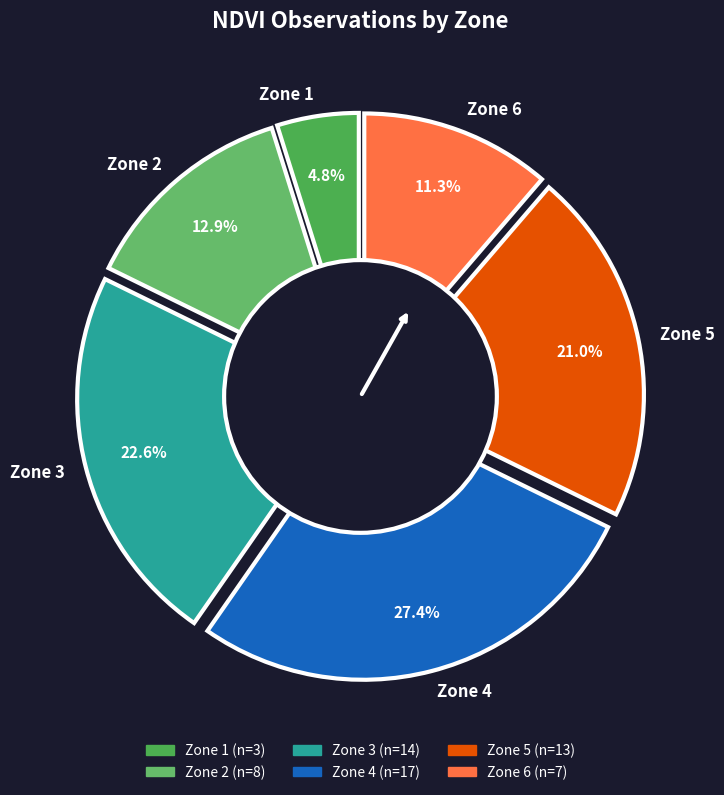

Approximately how many times larger is the value at Zone 3 compared to Zone 1?

4.7